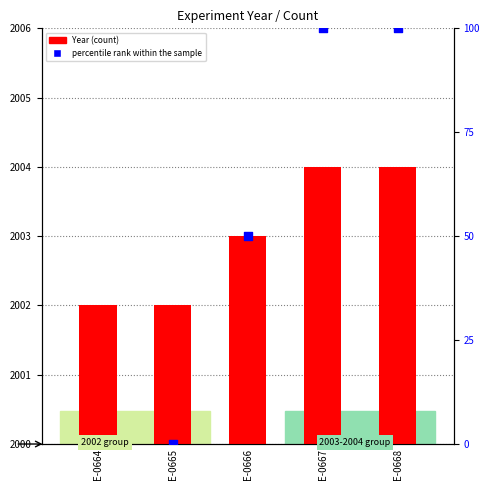

Which series reaches the minimum Y coordinate?

percentile rank within the sample